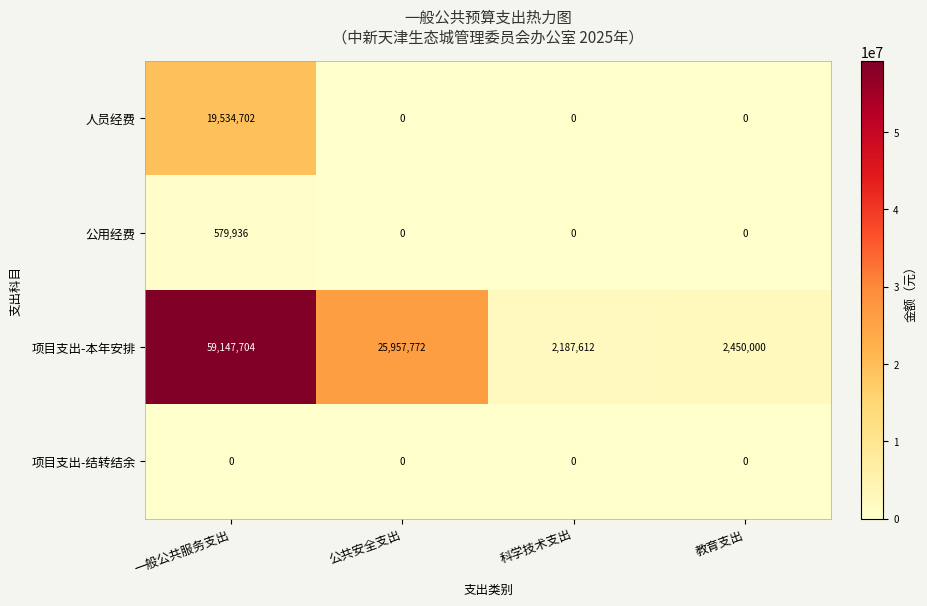

Reading right to left, extract all data points from this chart.

人员经费: 0	0	0	19534702
公用经费: 0	0	0	579936
项目支出-本年安排: 2450000	2187612	25957772	59147704
项目支出-结转结余: 0	0	0	0